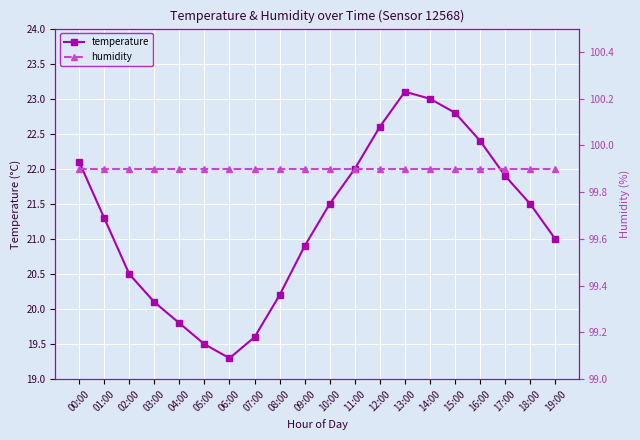

Is this an area chart (filled region under the line)?

No